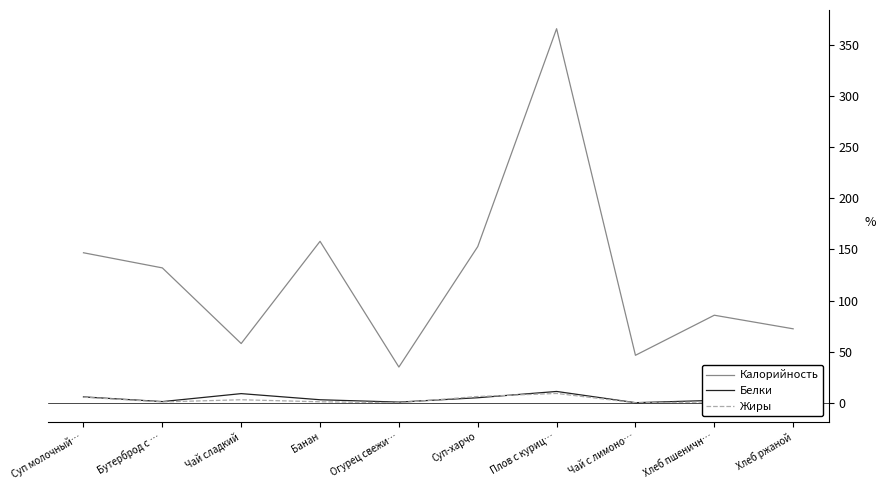

True or false: Белки has more than 0 interior local peaks.

True